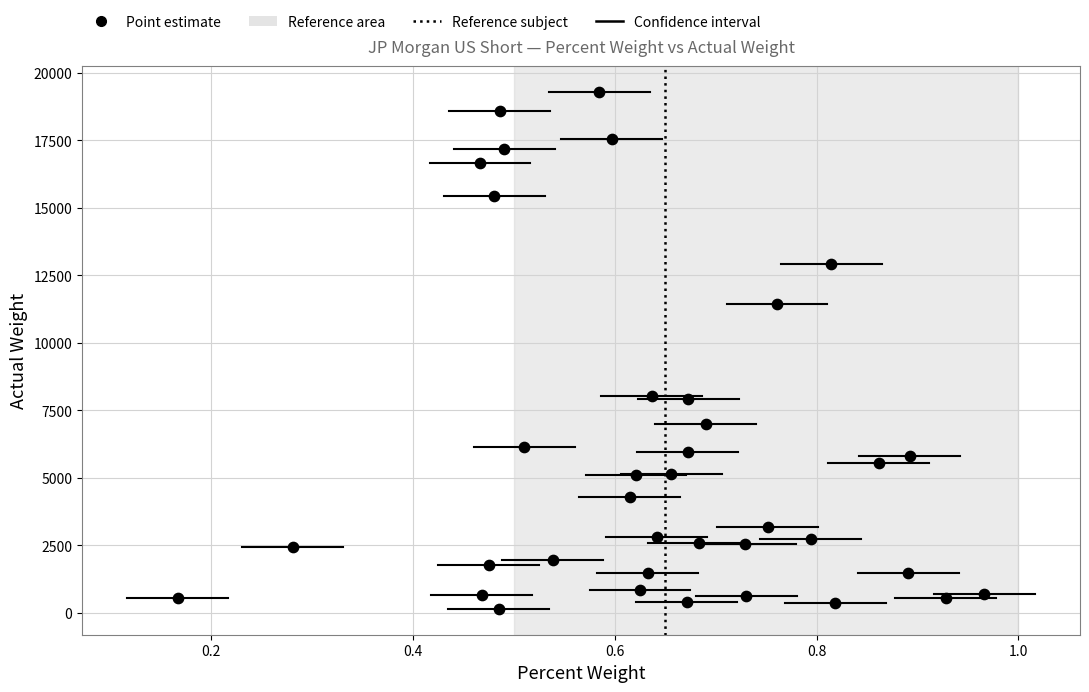

What is the range of Y values (max minus min)?

19156.6